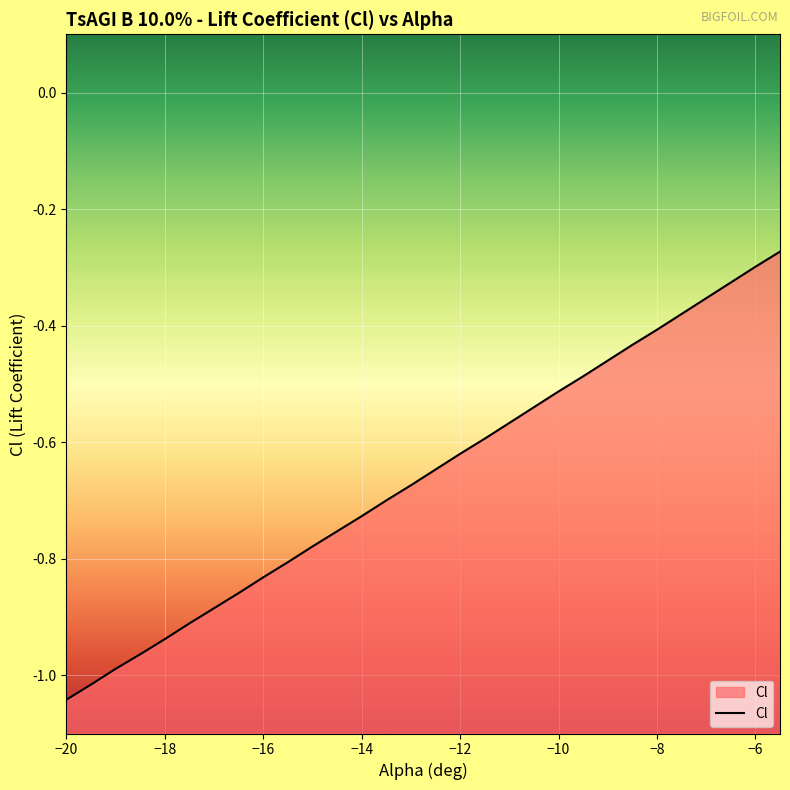

Reading right to left, extract all data points from this chart.

-5.5=-0.3	-6=-0.3	-6.5=-0.3	-7=-0.4	-7.5=-0.4	-8=-0.4	-8.5=-0.4	-9=-0.5	-9.5=-0.5	-10=-0.5	-10.5=-0.5	-11=-0.6	-11.5=-0.6	-12=-0.6	-12.5=-0.6	-13=-0.7	-13.5=-0.7	-14=-0.7	-14.5=-0.8	-15=-0.8	-15.5=-0.8	-16=-0.8	-16.5=-0.9	-17=-0.9	-17.5=-0.9	-18=-0.9	-18.5=-1.0	-19=-1.0	-19.5=-1.0	-20=-1.0